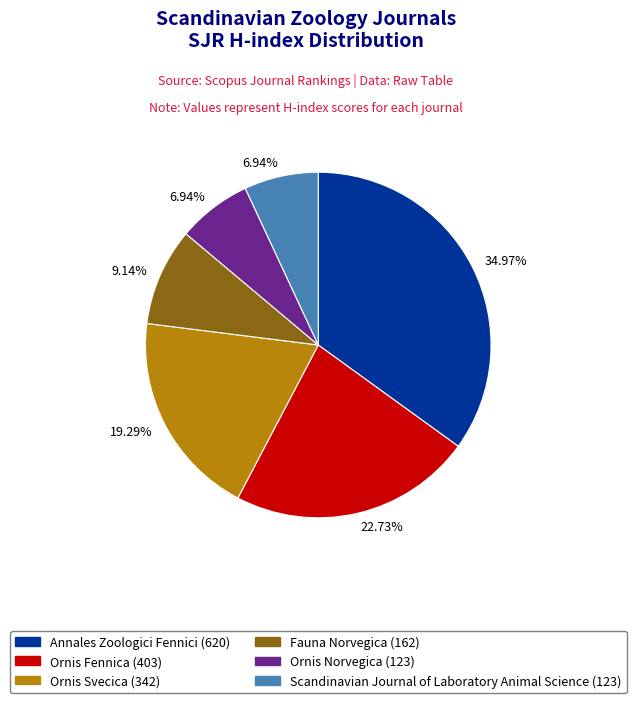

Is there any slice that represents more than half of the pie?

No